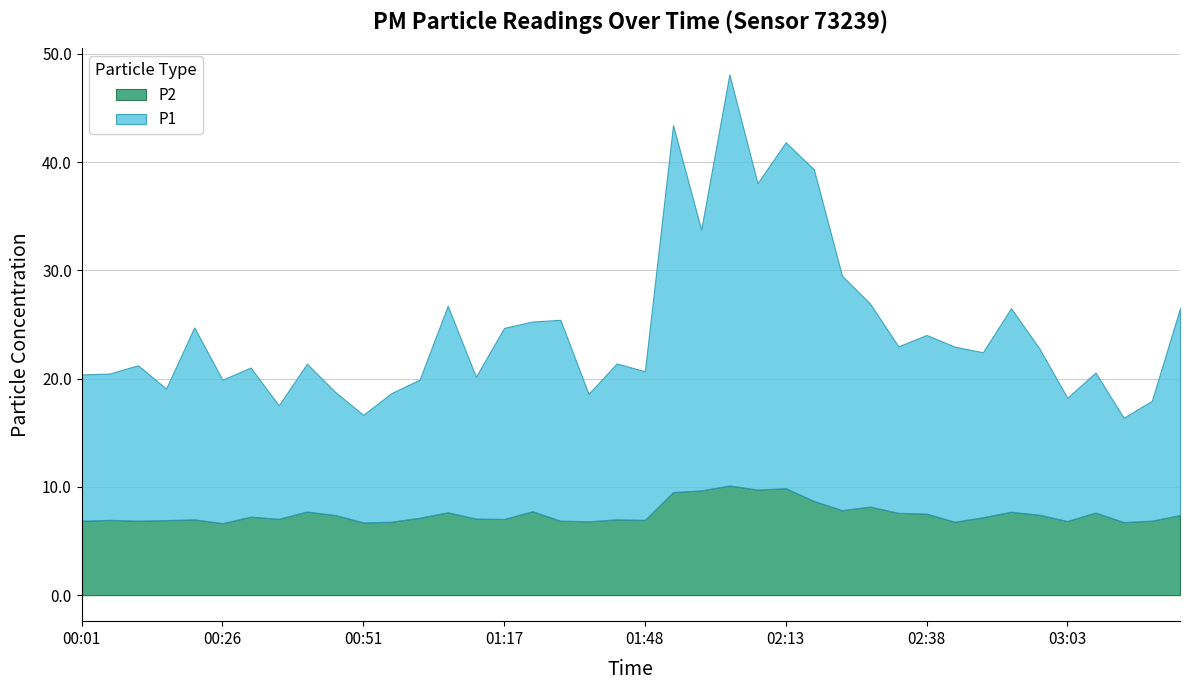

Which series has the largest range (max minus min)?

P1